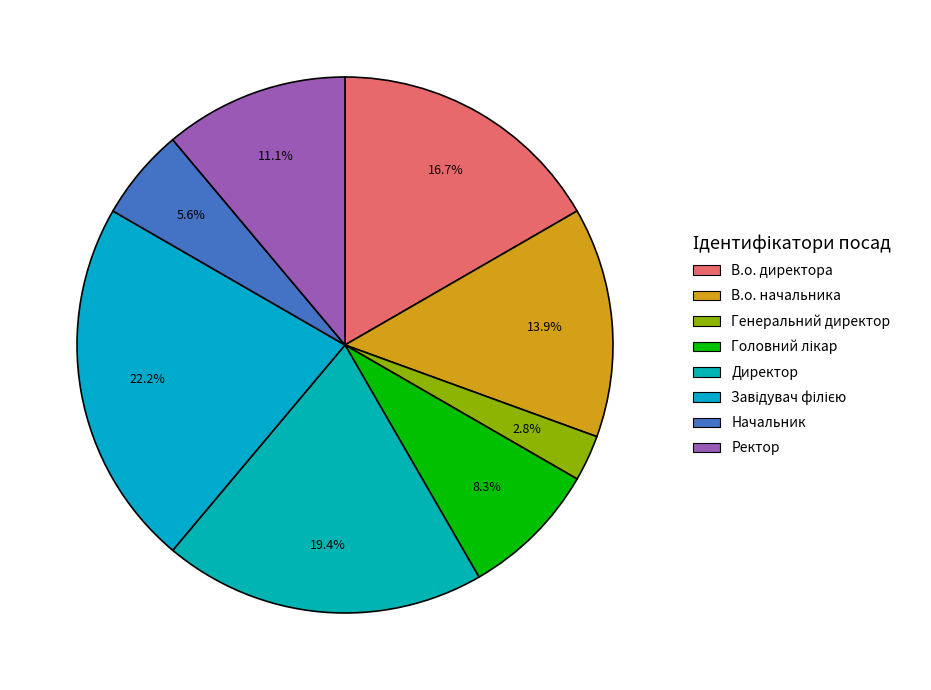

Between Генеральний директор and Ректор, which is larger?

Ректор